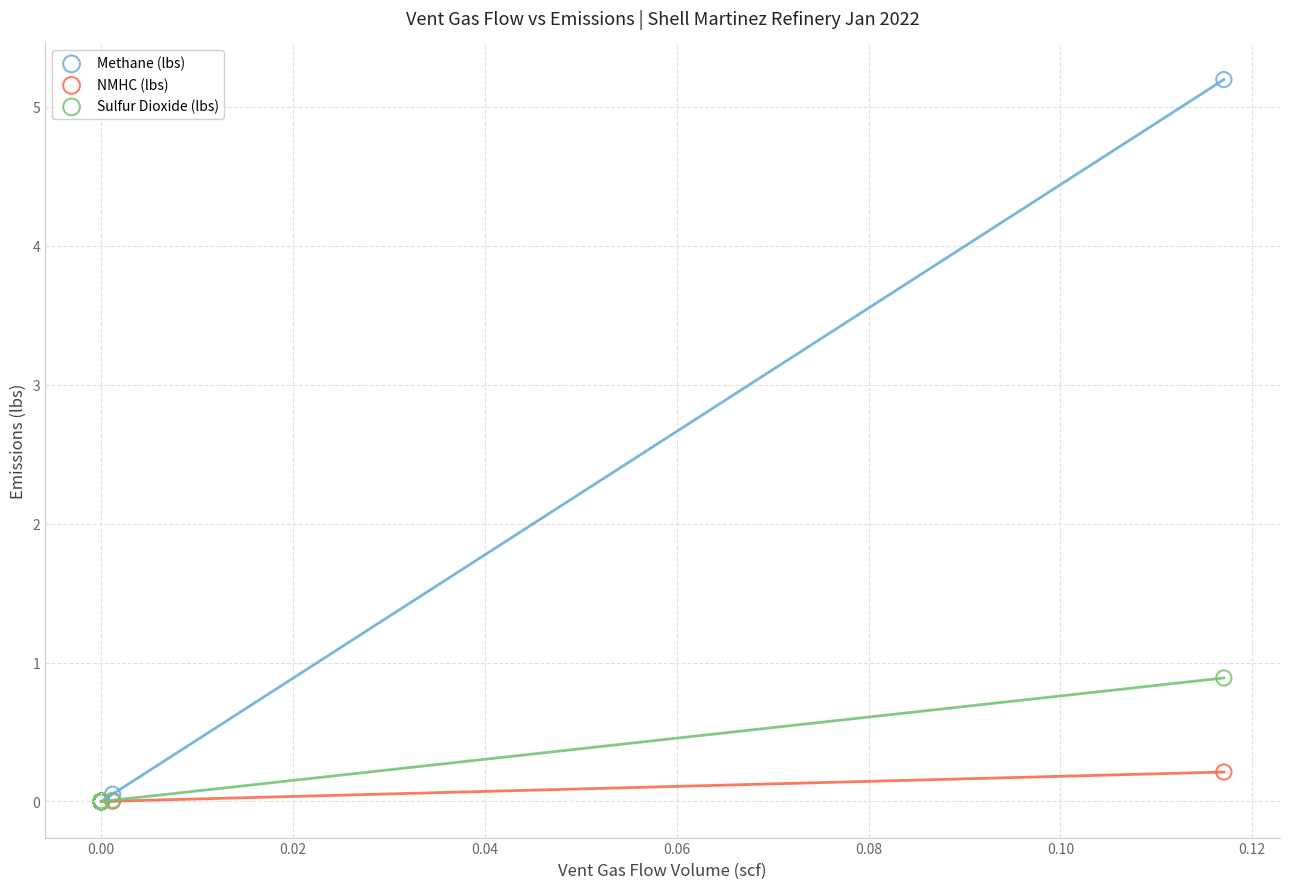

Across all series, what Y value is closest to 2?

0.9